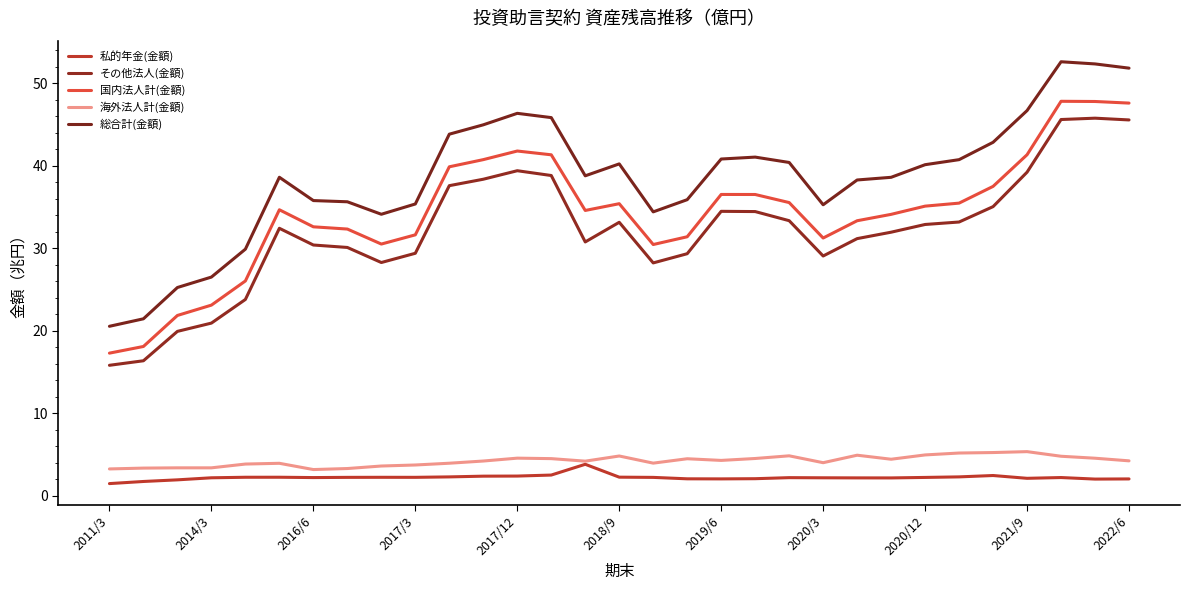

Which series has the largest total across all categories?

総合計(金額)